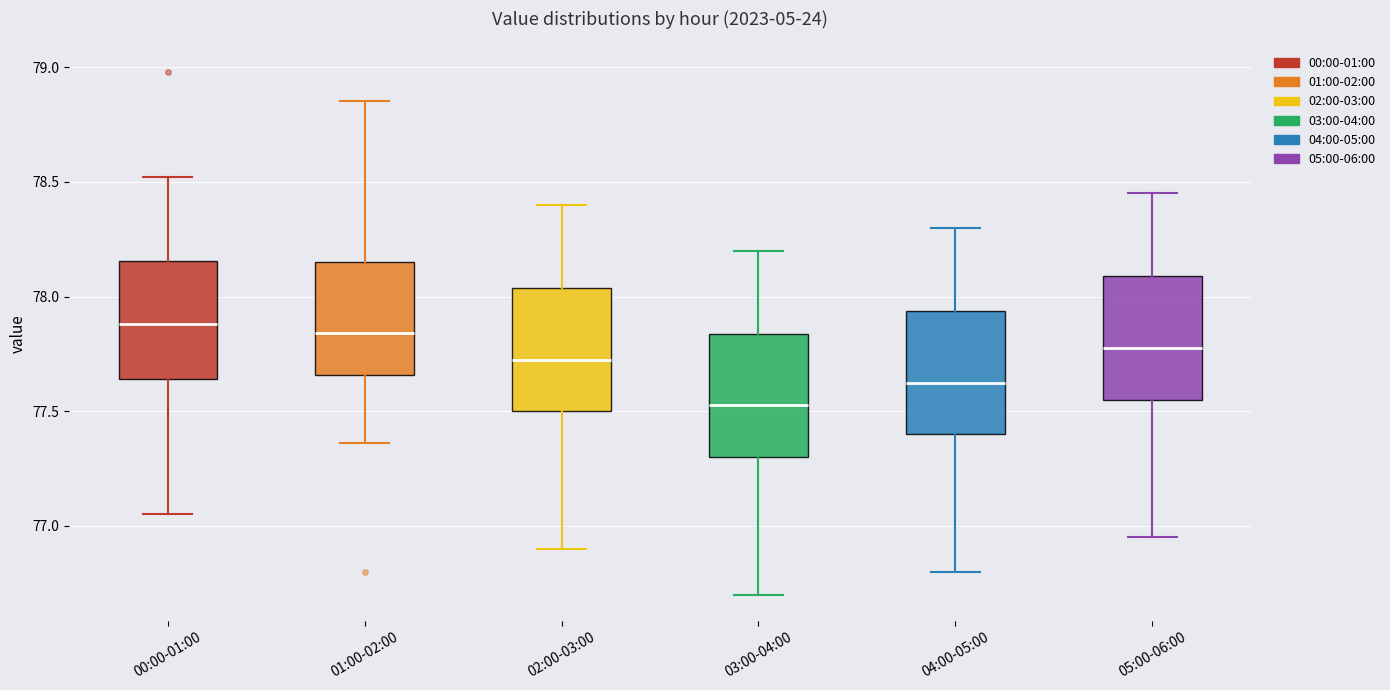

Reading left to right, transcribe this box plot: for each box, give where its median line is, the range the box spans, and where its two whiskers end, as read against the y-axis. The values are not printed on the chart, so give them approximately, as read against the axis.

00:00-01:00: median 77.90, box 77.65 to 78.15, whiskers 77.05 to 78.50
01:00-02:00: median 77.85, box 77.65 to 78.15, whiskers 77.35 to 78.85
02:00-03:00: median 77.75, box 77.50 to 78.05, whiskers 76.90 to 78.40
03:00-04:00: median 77.55, box 77.30 to 77.85, whiskers 76.70 to 78.20
04:00-05:00: median 77.65, box 77.40 to 77.95, whiskers 76.80 to 78.30
05:00-06:00: median 77.80, box 77.55 to 78.10, whiskers 76.95 to 78.45